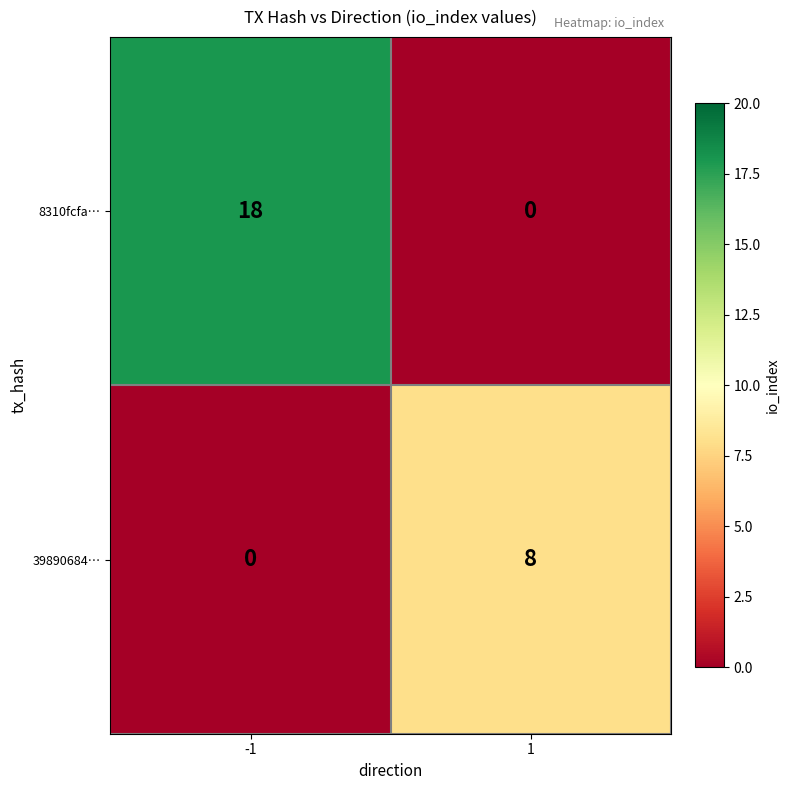

What is the difference between the 39890684… values at 1 and -1?

8